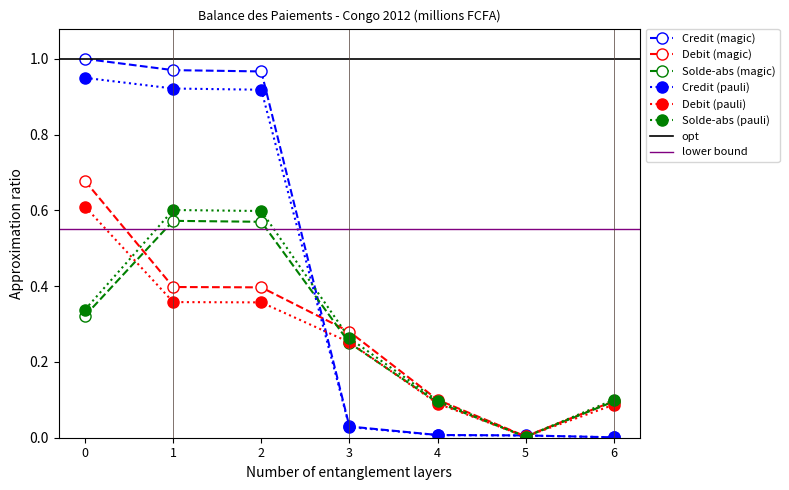

Is the value of Solde-abs (magic) at 2 greater than the value of Credit (pauli) at 3?

Yes